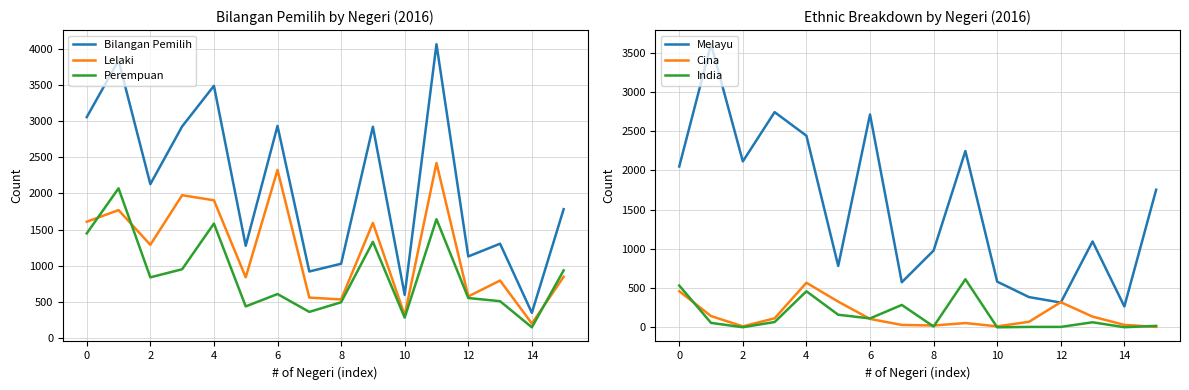

True or false: India has more than 0 points higher than both neighbors.

True